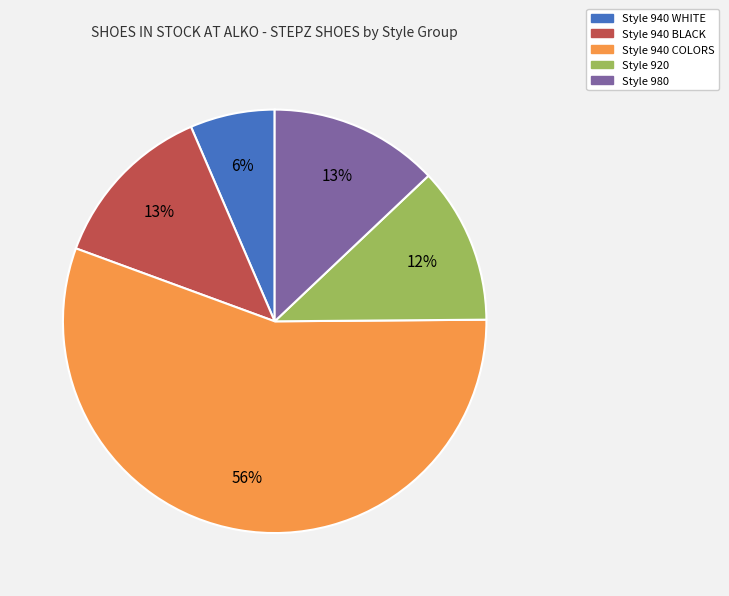

Is there a majority slice in this chart?

Yes